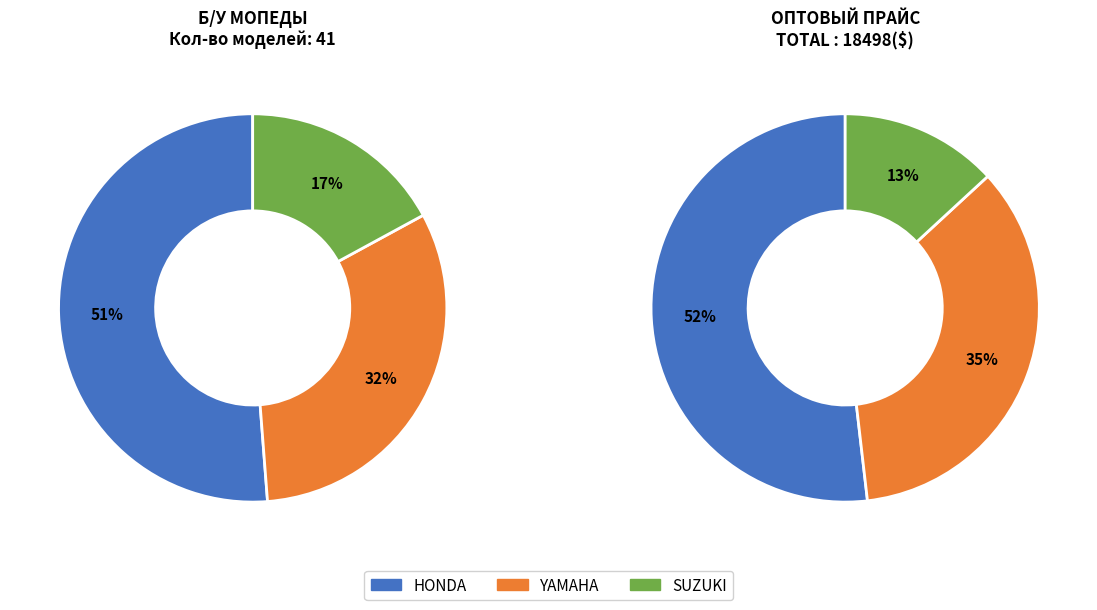

To the nearest percent, what is the average slice percentage?

33%